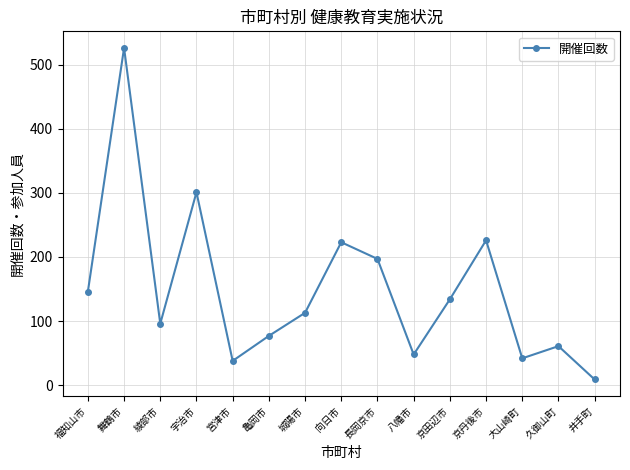

At which category does the data reach its first local peak?

舞鶴市